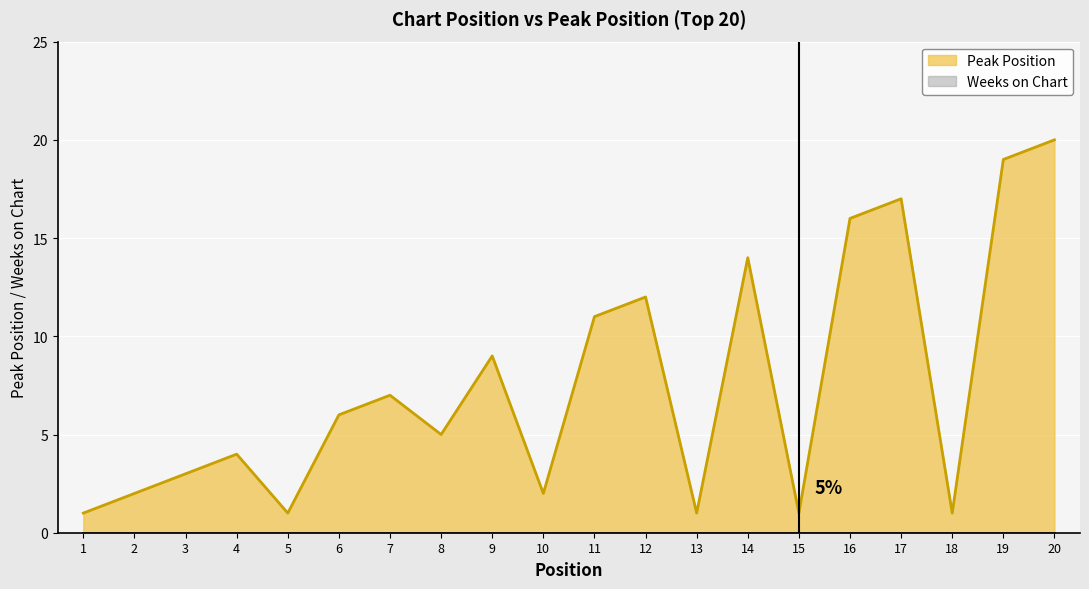

What is the difference between the values at 12 and 3?

9